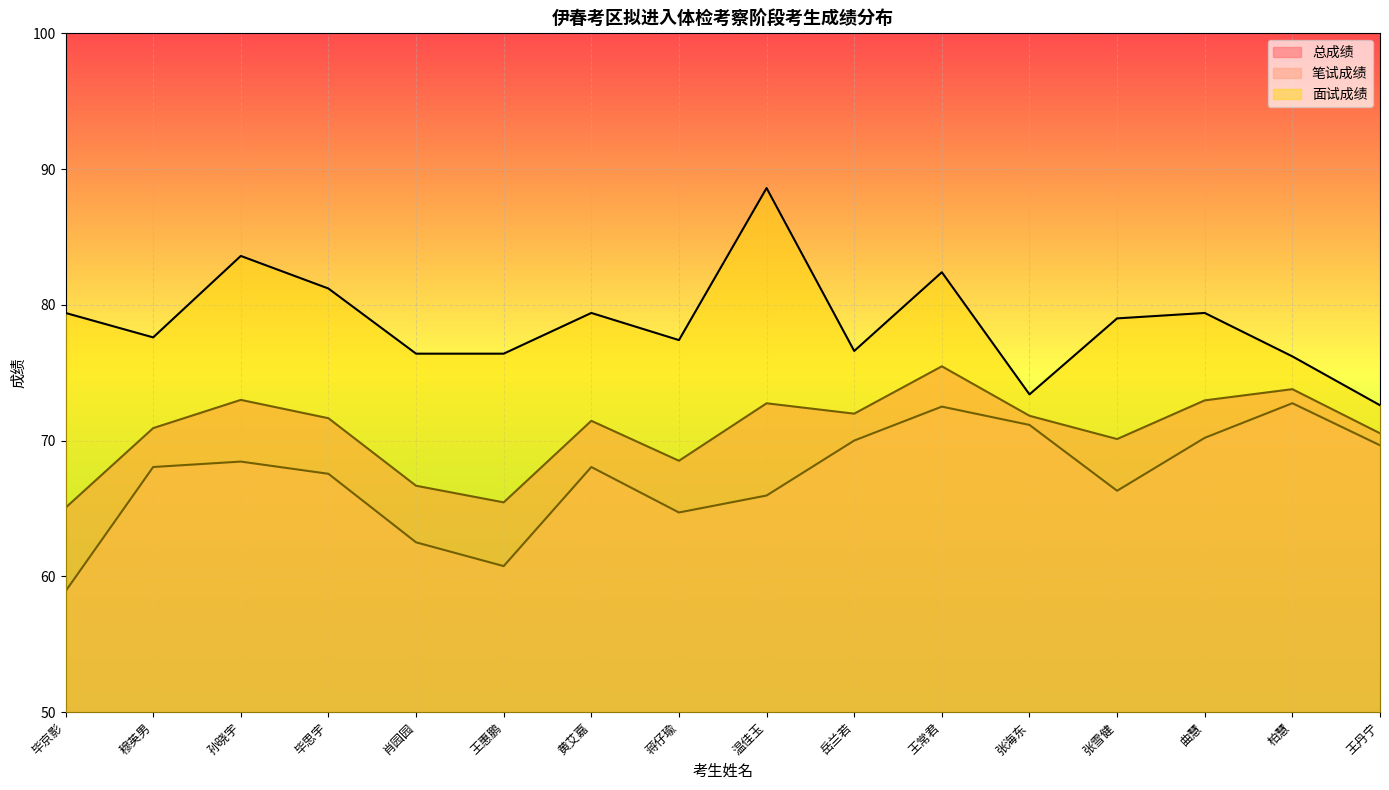

True or false: 笔试成绩 and 总成绩 intersect in this chart.

False